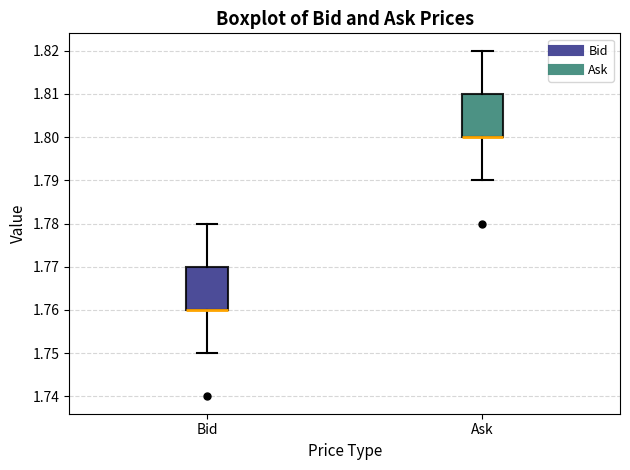

Where does the upper whisker of the box for Ask end on the y-axis? The values are not printed on the chart, so give them approximately, as read against the axis.

1.82